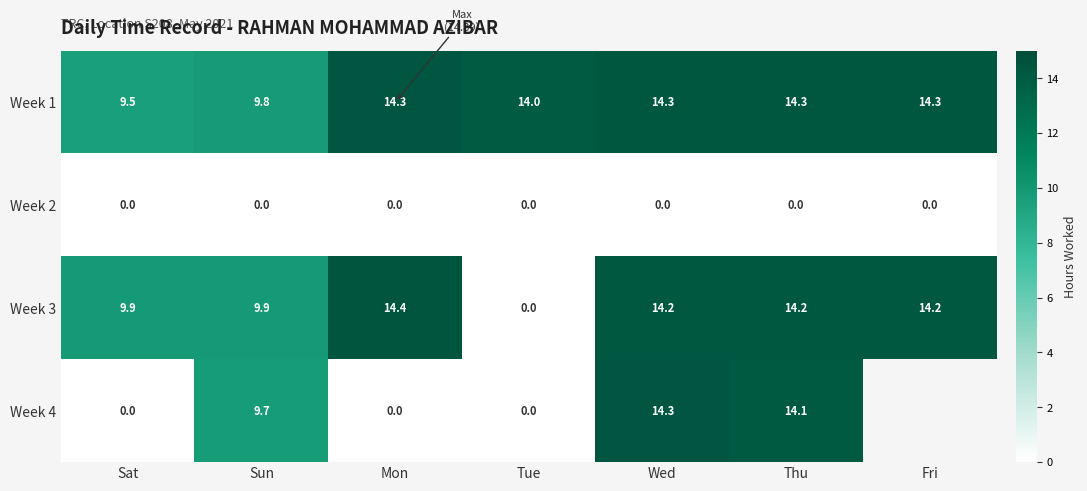

True or false: Week 3 has a value of 9.9 at Sat.

True